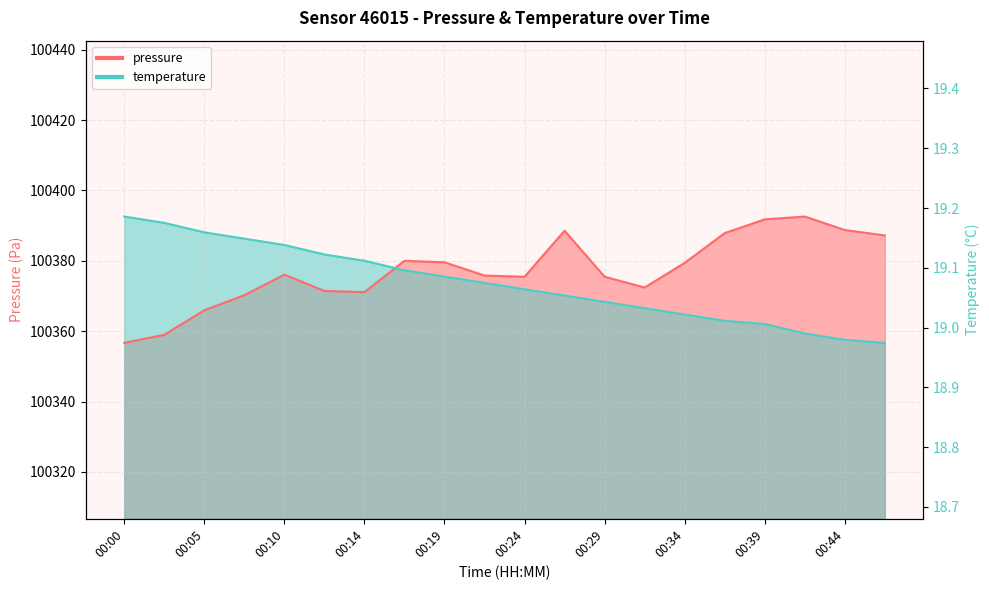

At which label is pressure closest to 100374?

00:24